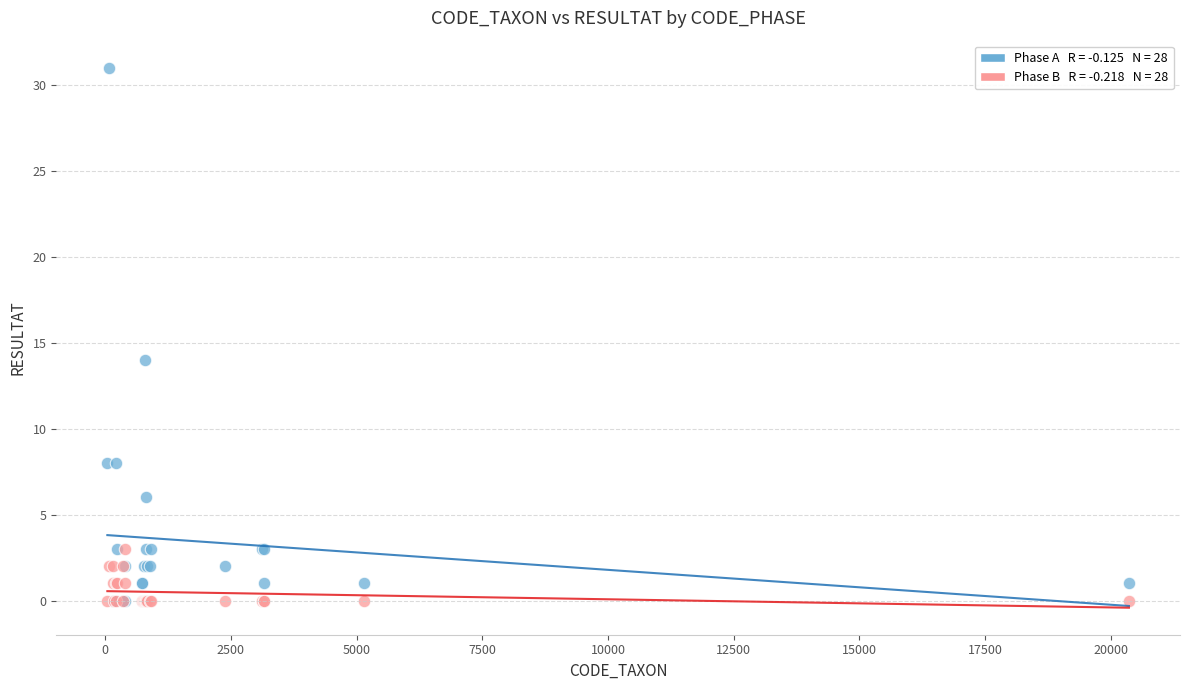

Across all series, what Y value is closest to 15?

14